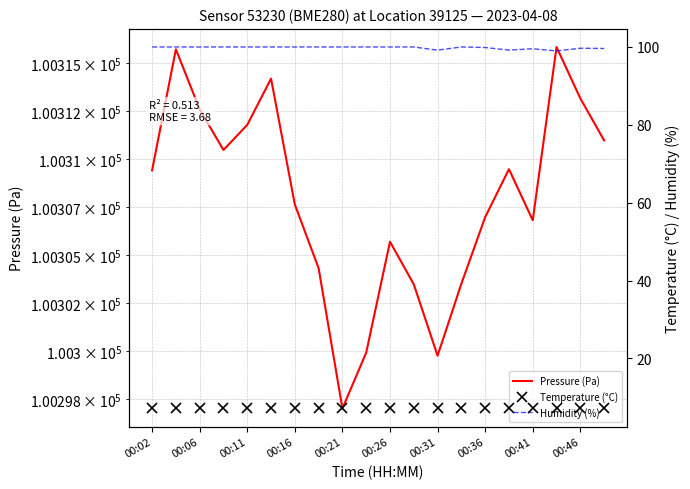

True or false: Temperature (°C) and Humidity (%) intersect in this chart.

False